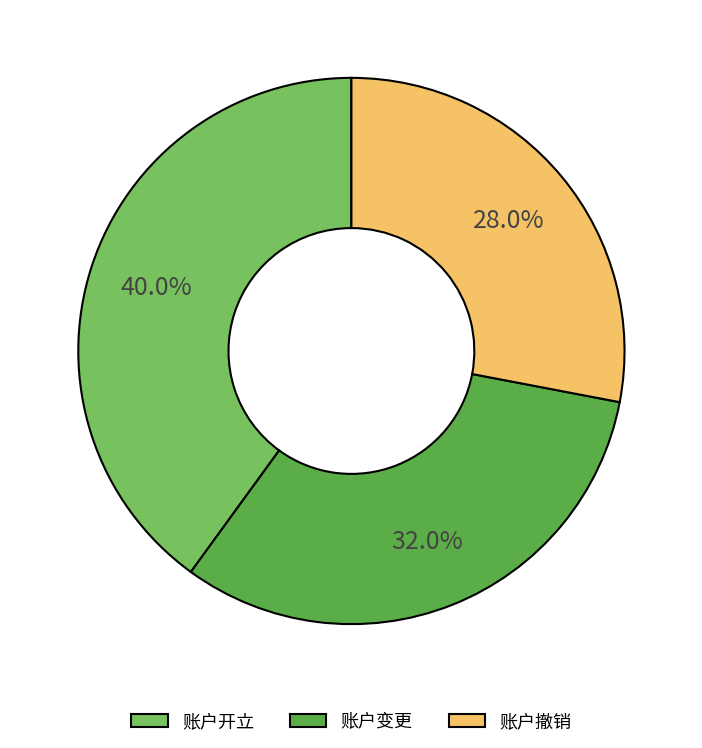

Do 账户撤销 and 账户变更 together represent more than half of the pie?

Yes